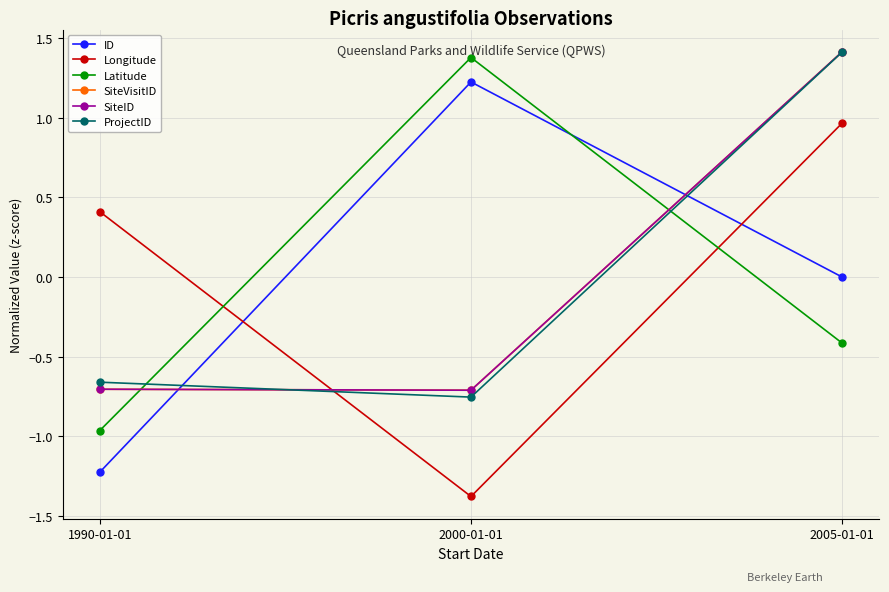

What position from the right is 2005-01-01?

1